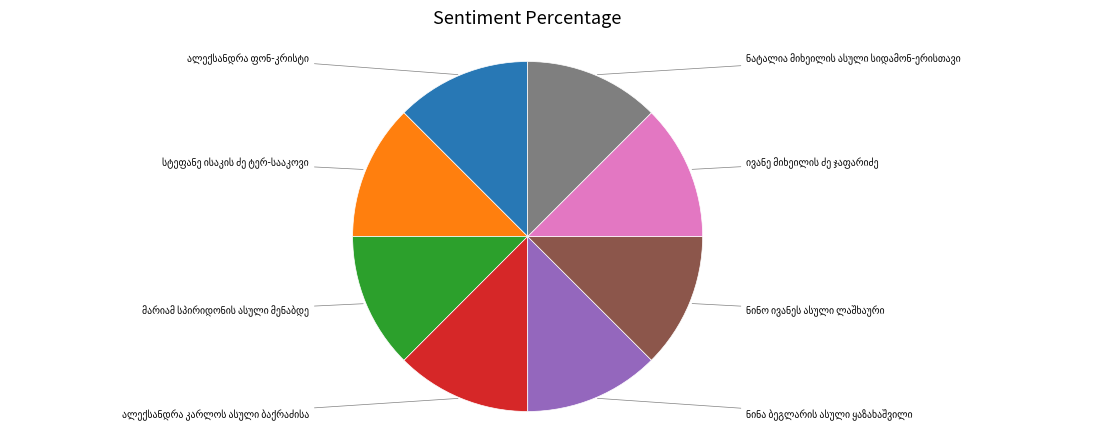

Is there any slice that represents more than half of the pie?

No